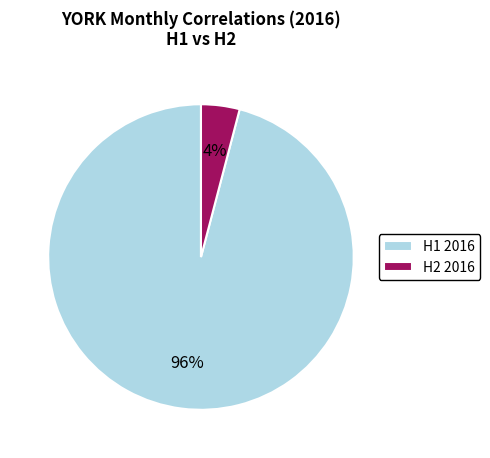

Is it true that H1 2016 is 96% of the pie?

True